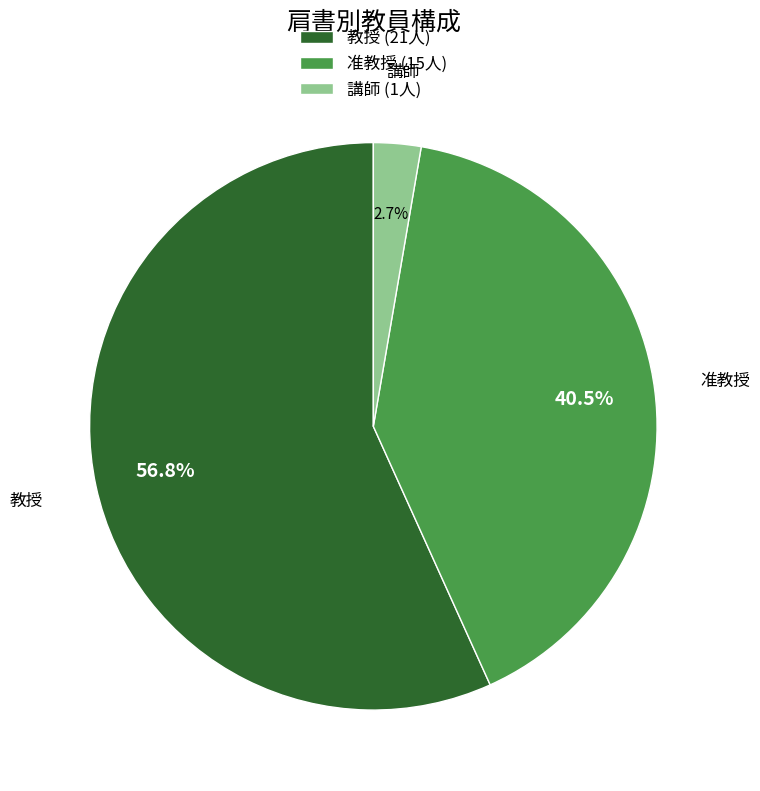

What portion of the pie excludes 准教授 (15人)?

59.5%